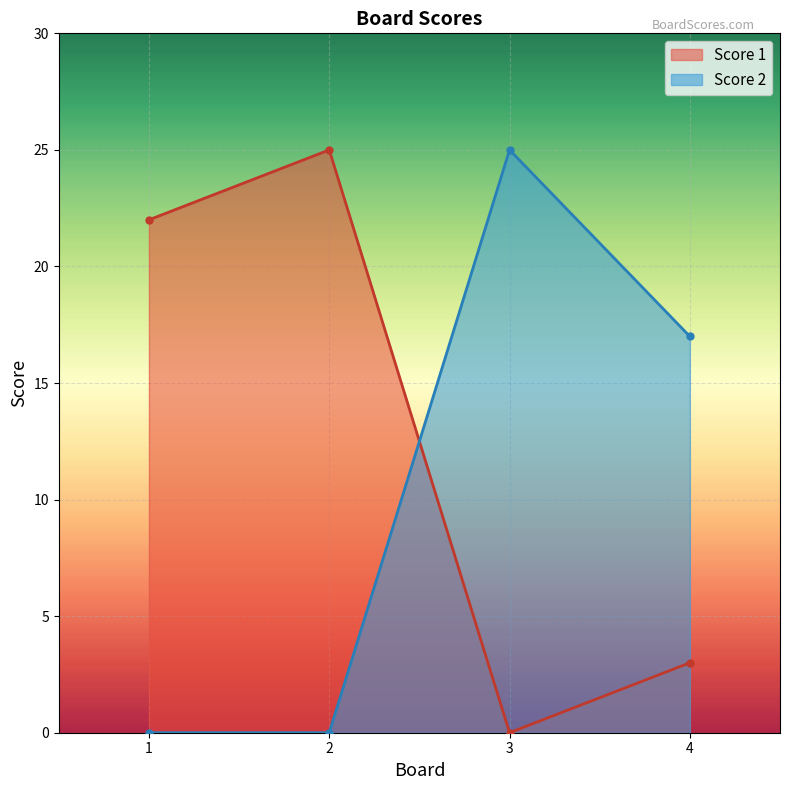

Which series has the widest spread of values?

Score 1